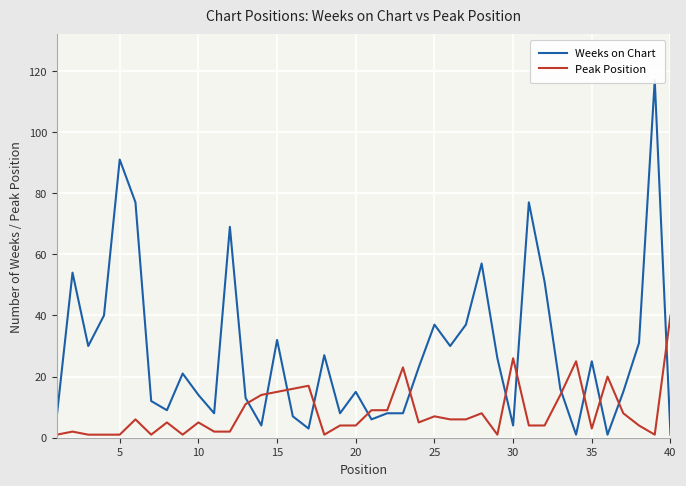

Which series has the largest range (max minus min)?

Weeks on Chart